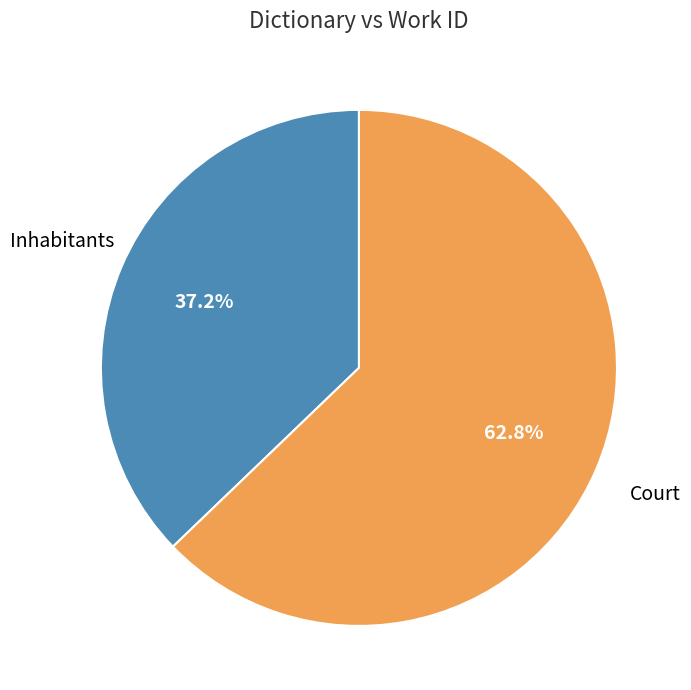

Is there a majority slice in this chart?

Yes